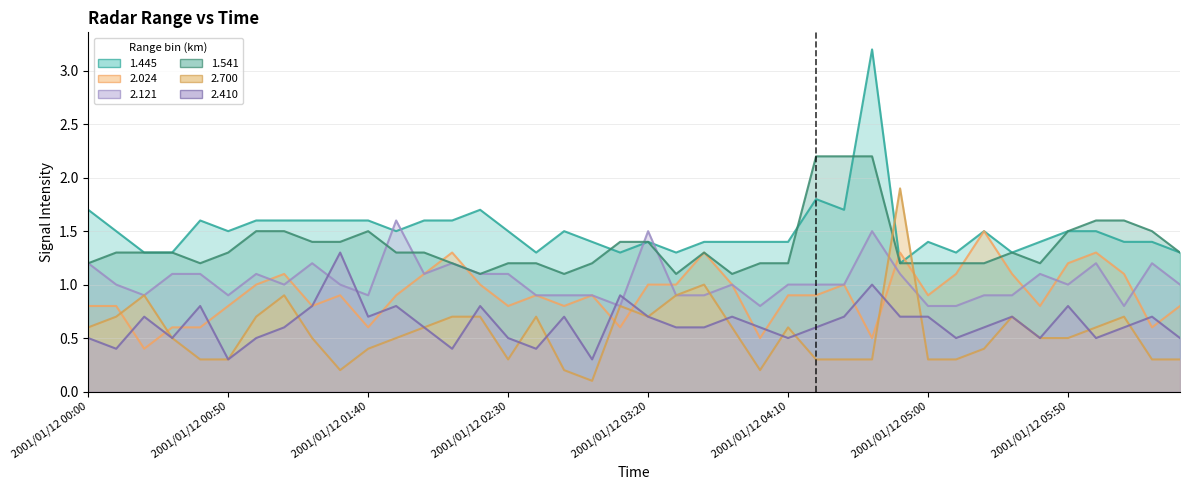

How many lines are shown in the chart?

6